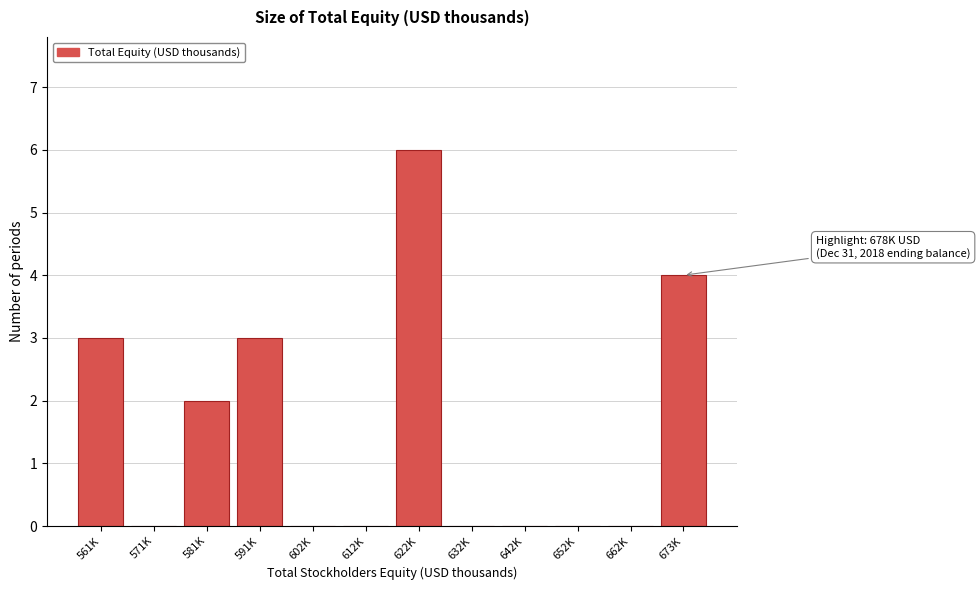

Reading left to right, transcribe all the data shown in this chart.

561K=3	571K=0	581K=2	591K=3	602K=0	612K=0	622K=6	632K=0	642K=0	652K=0	662K=0	673K=4